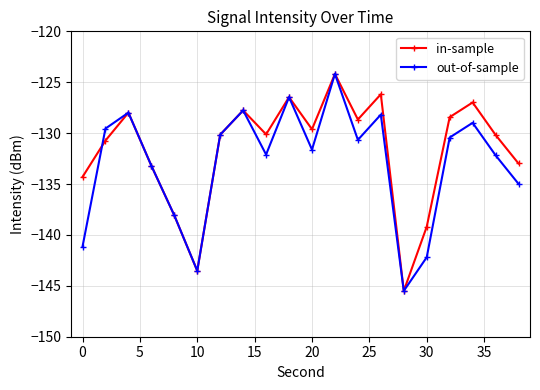

How many interior local valleys does the out-of-sample series have?

5